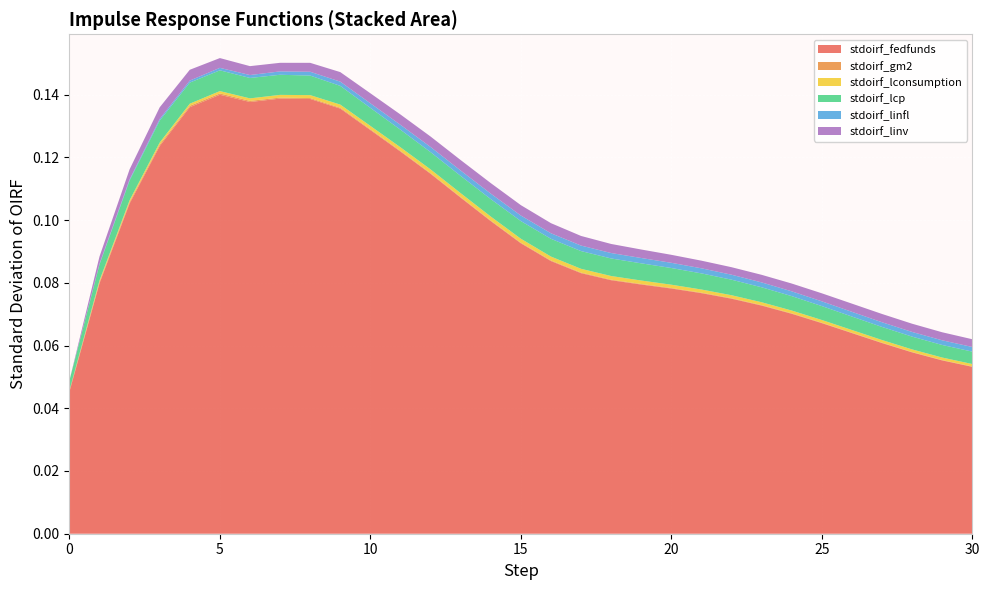

Reading left to right, list all the values displayed in this chart.

stdoirf_fedfunds: 0=0.0	1=0.1	2=0.1	3=0.1	4=0.1	5=0.1	6=0.1	7=0.1	8=0.1	9=0.1	10=0.1	11=0.1	12=0.1	13=0.1	14=0.1	15=0.1	16=0.1	17=0.1	18=0.1	19=0.1	20=0.1	21=0.1	22=0.1	23=0.1	24=0.1	25=0.1	26=0.1	27=0.1	28=0.1	29=0.1	30=0.1
stdoirf_gm2: 0=0.0	1=0.0	2=0.0	3=0.0	4=0.0	5=0.0	6=0.0	7=0.0	8=0.0	9=0.0	10=0.0	11=0.0	12=0.0	13=0.0	14=0.0	15=0.0	16=0.0	17=0.0	18=0.0	19=0.0	20=0.0	21=0.0	22=0.0	23=0.0	24=0.0	25=0.0	26=0.0	27=0.0	28=0.0	29=0.0	30=0.0
stdoirf_lconsumption: 0=0.0	1=0.0	2=0.0	3=0.0	4=0.0	5=0.0	6=0.0	7=0.0	8=0.0	9=0.0	10=0.0	11=0.0	12=0.0	13=0.0	14=0.0	15=0.0	16=0.0	17=0.0	18=0.0	19=0.0	20=0.0	21=0.0	22=0.0	23=0.0	24=0.0	25=0.0	26=0.0	27=0.0	28=0.0	29=0.0	30=0.0
stdoirf_lcp: 0=0.0	1=0.0	2=0.0	3=0.0	4=0.0	5=0.0	6=0.0	7=0.0	8=0.0	9=0.0	10=0.0	11=0.0	12=0.0	13=0.0	14=0.0	15=0.0	16=0.0	17=0.0	18=0.0	19=0.0	20=0.0	21=0.0	22=0.0	23=0.0	24=0.0	25=0.0	26=0.0	27=0.0	28=0.0	29=0.0	30=0.0
stdoirf_linfl: 0=0.0	1=0.0	2=0.0	3=0.0	4=0.0	5=0.0	6=0.0	7=0.0	8=0.0	9=0.0	10=0.0	11=0.0	12=0.0	13=0.0	14=0.0	15=0.0	16=0.0	17=0.0	18=0.0	19=0.0	20=0.0	21=0.0	22=0.0	23=0.0	24=0.0	25=0.0	26=0.0	27=0.0	28=0.0	29=0.0	30=0.0
stdoirf_linv: 0=0.0	1=0.0	2=0.0	3=0.0	4=0.0	5=0.0	6=0.0	7=0.0	8=0.0	9=0.0	10=0.0	11=0.0	12=0.0	13=0.0	14=0.0	15=0.0	16=0.0	17=0.0	18=0.0	19=0.0	20=0.0	21=0.0	22=0.0	23=0.0	24=0.0	25=0.0	26=0.0	27=0.0	28=0.0	29=0.0	30=0.0